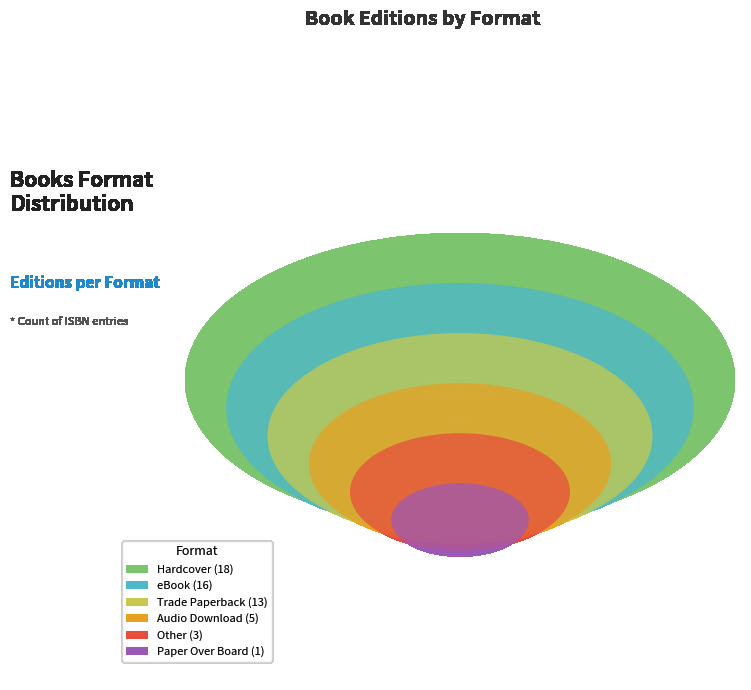

To the nearest percent, what portion does Hardcover represent?

32%